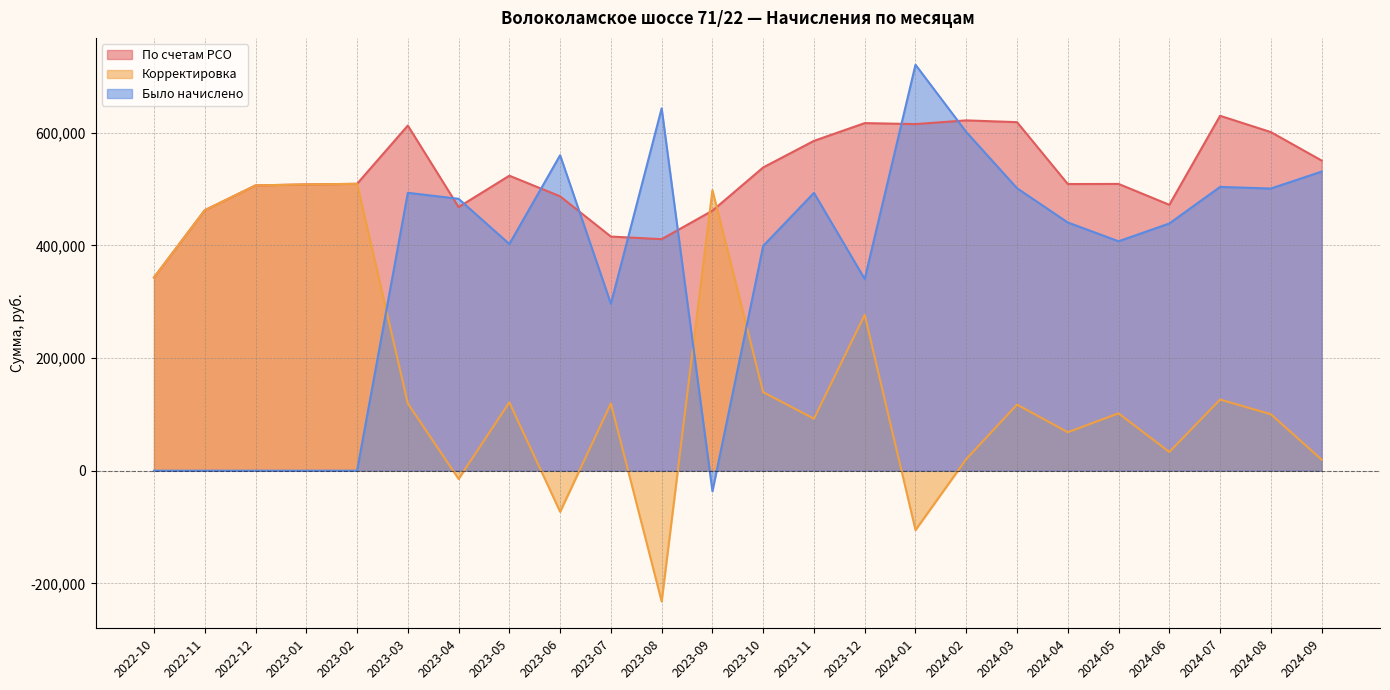

Rank the categories by Корректировка value from lowest to highest.

2023-08, 2024-01, 2023-06, 2023-04, 2024-09, 2024-02, 2024-06, 2024-04, 2023-11, 2024-08, 2024-05, 2024-03, 2023-07, 2023-03, 2023-05, 2024-07, 2023-10, 2023-12, 2022-10, 2022-11, 2023-09, 2022-12, 2023-01, 2023-02